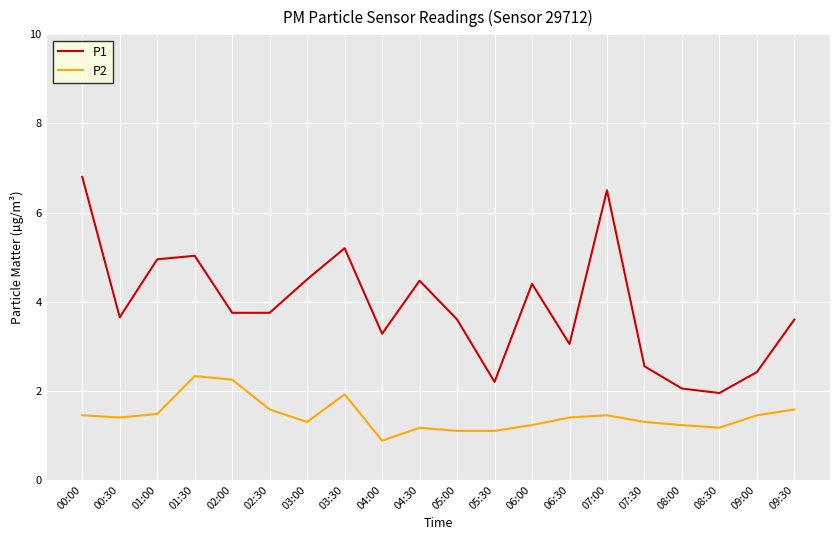

True or false: P2 has a value of 1.2 at 08:30.

True